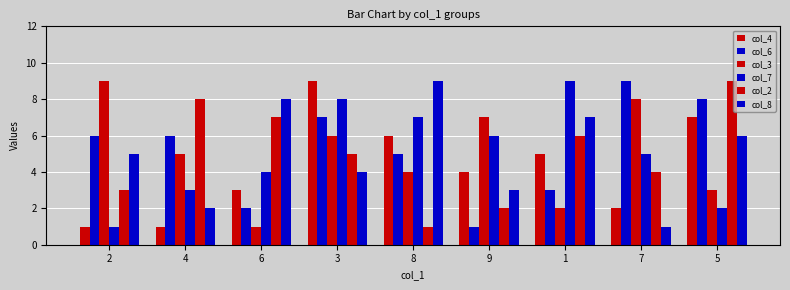

Are the bars grouped side by side (vs. stacked)?

Yes